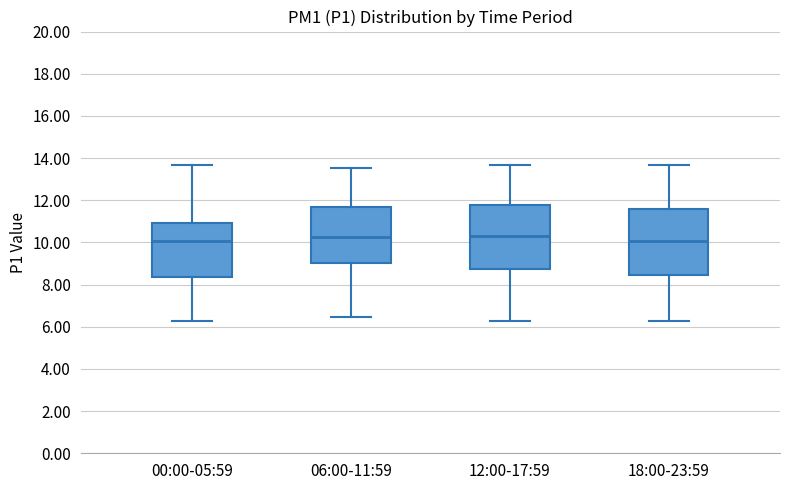

Reading left to right, read every box against the y-axis: the position of its median line, the range the box covers, and the ends of its whiskers. The values are not printed on the chart, so give them approximately, as read against the axis.

00:00-05:59: median 10.0, box 8.4 to 11.0, whiskers 6.2 to 13.6
06:00-11:59: median 10.2, box 9.0 to 11.6, whiskers 6.4 to 13.6
12:00-17:59: median 10.2, box 8.8 to 11.8, whiskers 6.2 to 13.6
18:00-23:59: median 10.0, box 8.4 to 11.6, whiskers 6.2 to 13.6